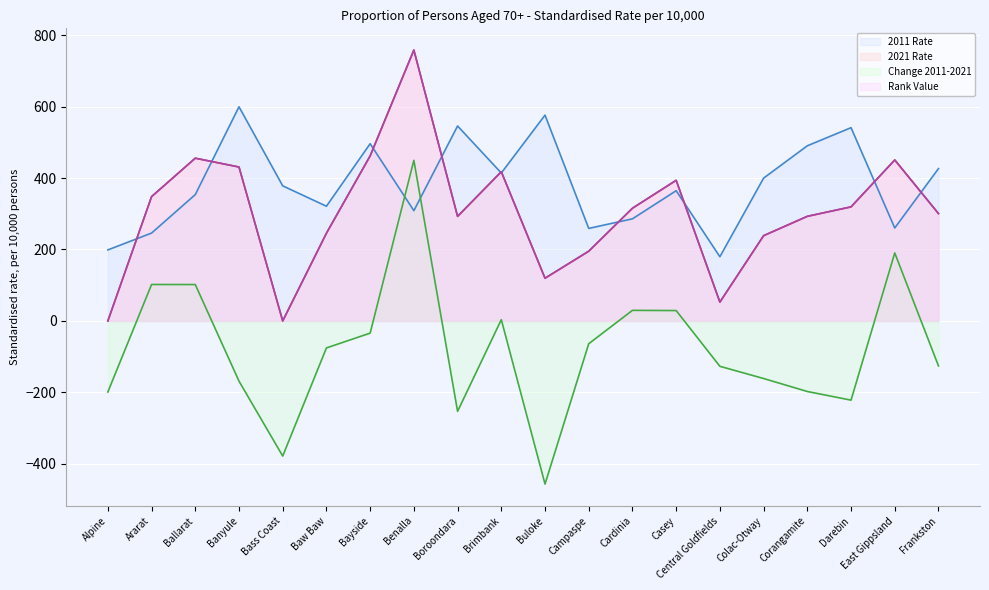

Reading right to left, transcribe all the data shown in this chart.

2011 Rate line: Frankston=426.4	East Gippsland=260.2	Darebin=540.9	Corangamite=490.2	Colac-Otway=399.7	Central Goldfields=179.7	Casey=364.5	Cardinia=285.8	Campaspe=259.0	Buloke=576.0	Brimbank=414.1	Boroondara=545.7	Benalla=308.7	Bayside=496.0	Baw Baw=321.1	Bass Coast=378.1	Banyule=599.3	Ballarat=353.6	Ararat=245.9	Alpine=198.8
2021 Rate line: Frankston=300.5	East Gippsland=450.6	Darebin=319.3	Corangamite=292.8	Colac-Otway=238.7	Central Goldfields=52.8	Casey=393.6	Cardinia=315.5	Campaspe=195.2	Buloke=119.6	Brimbank=417.7	Boroondara=292.6	Benalla=758.2	Bayside=462.0	Baw Baw=245.6	Bass Coast=0.0	Banyule=430.8	Ballarat=455.5	Ararat=347.9	Alpine=0.0
Change 2011-2021 line: Frankston=-125.8	East Gippsland=190.4	Darebin=-221.6	Corangamite=-197.4	Colac-Otway=-161.1	Central Goldfields=-126.9	Casey=29.1	Cardinia=29.7	Campaspe=-63.8	Buloke=-456.4	Brimbank=3.6	Boroondara=-253.0	Benalla=449.5	Bayside=-34.1	Baw Baw=-75.5	Bass Coast=-378.1	Banyule=-168.5	Ballarat=101.9	Ararat=102.0	Alpine=-198.8
Rank Value line: Frankston=300.5	East Gippsland=450.6	Darebin=319.3	Corangamite=292.8	Colac-Otway=238.7	Central Goldfields=52.8	Casey=393.6	Cardinia=315.5	Campaspe=195.2	Buloke=119.6	Brimbank=417.7	Boroondara=292.6	Benalla=758.2	Bayside=462.0	Baw Baw=245.6	Bass Coast=0.0	Banyule=430.8	Ballarat=455.5	Ararat=347.9	Alpine=0.0